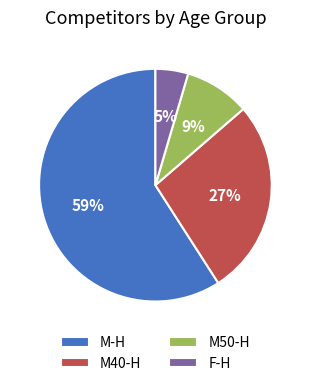

To the nearest percent, what is the difference between the M40-H and M50-H slice percentages?

18%